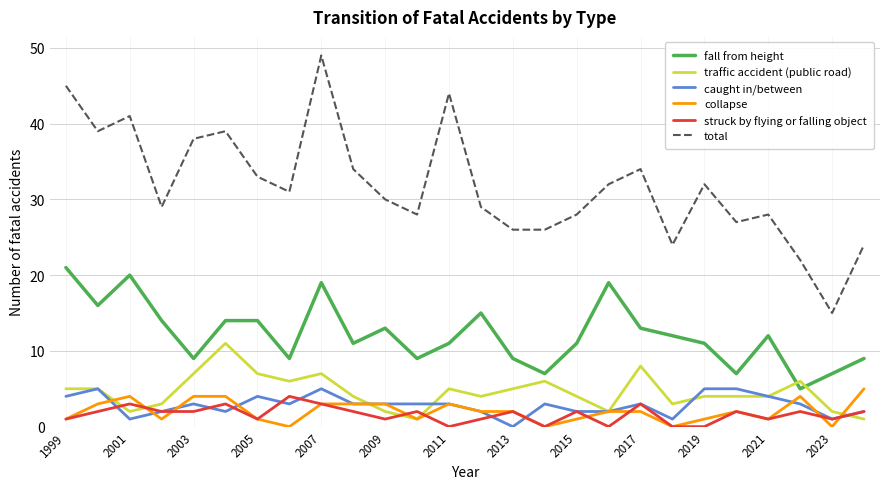

True or false: struck by flying or falling object and fall from height intersect in this chart.

False